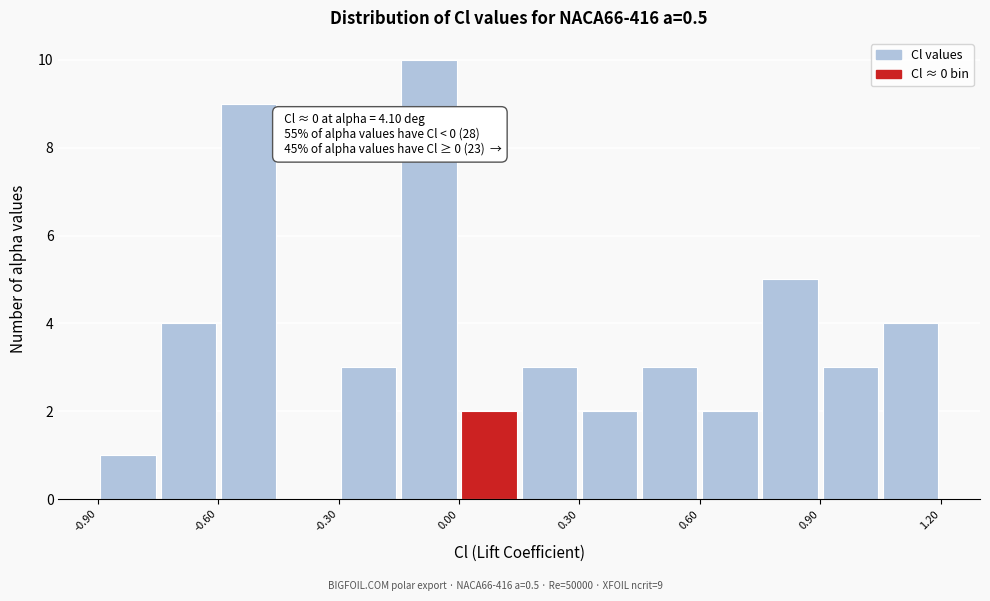

Around what value on the x-axis is the tallest bar? Give the approximate position of its centre, as read against the axis.

-0.05